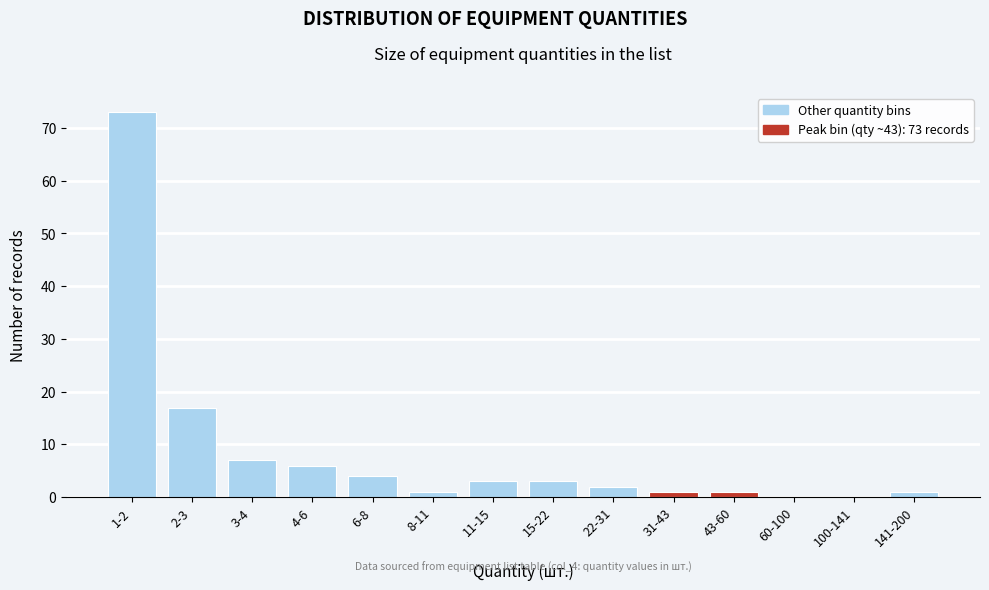

Reading left to right, transcribe all the data shown in this chart.

1-2=73	2-3=17	3-4=7	4-6=6	6-8=4	8-11=1	11-15=3	15-22=3	22-31=2	31-43=1	43-60=1	60-100=0	100-141=0	141-200=1